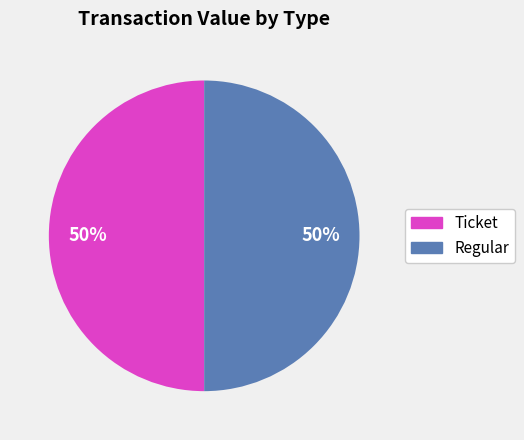

To the nearest percent, what is the average slice percentage?

50%